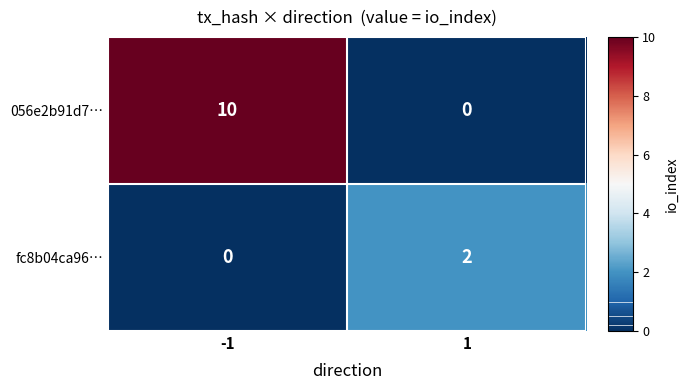

What is the difference between the highest and lowest values at -1?

10